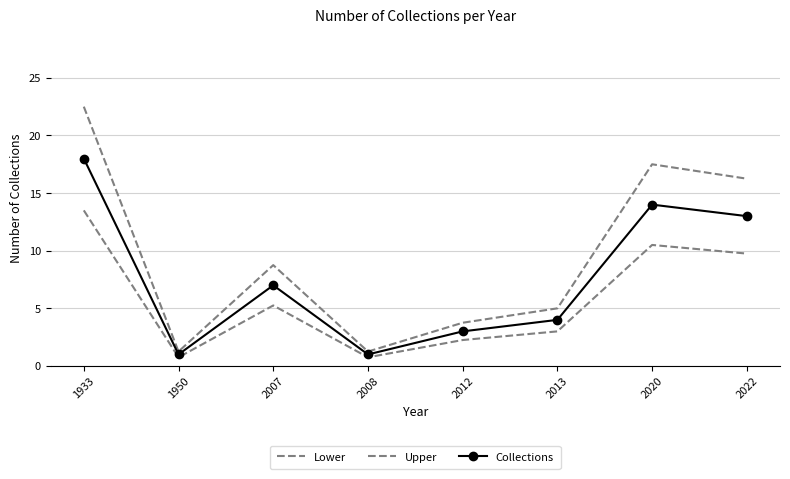

At which category does Upper reach its first local peak?

2007